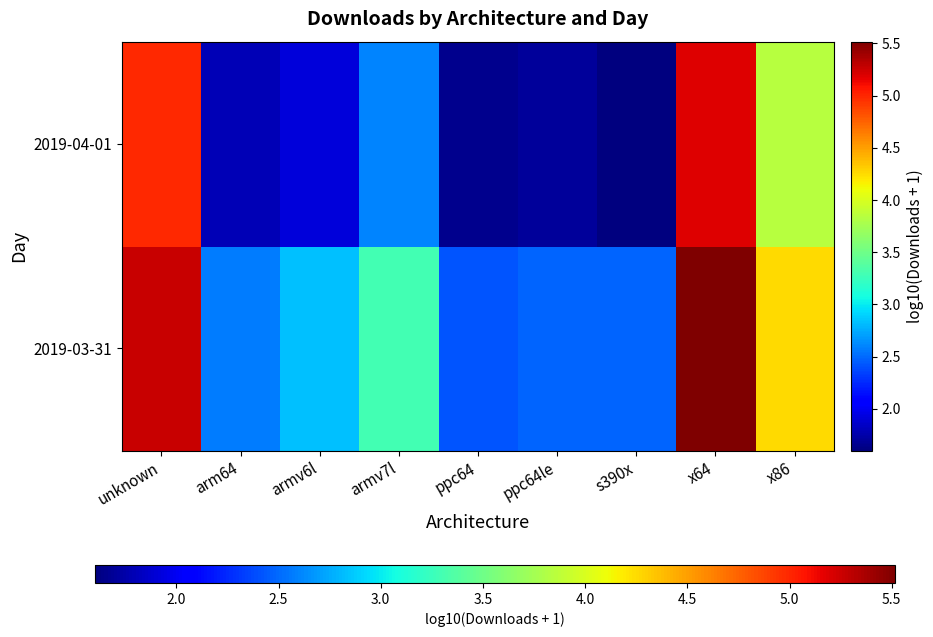

At unknown, list the series in order from smallest to largest.

2019-04-01, 2019-03-31